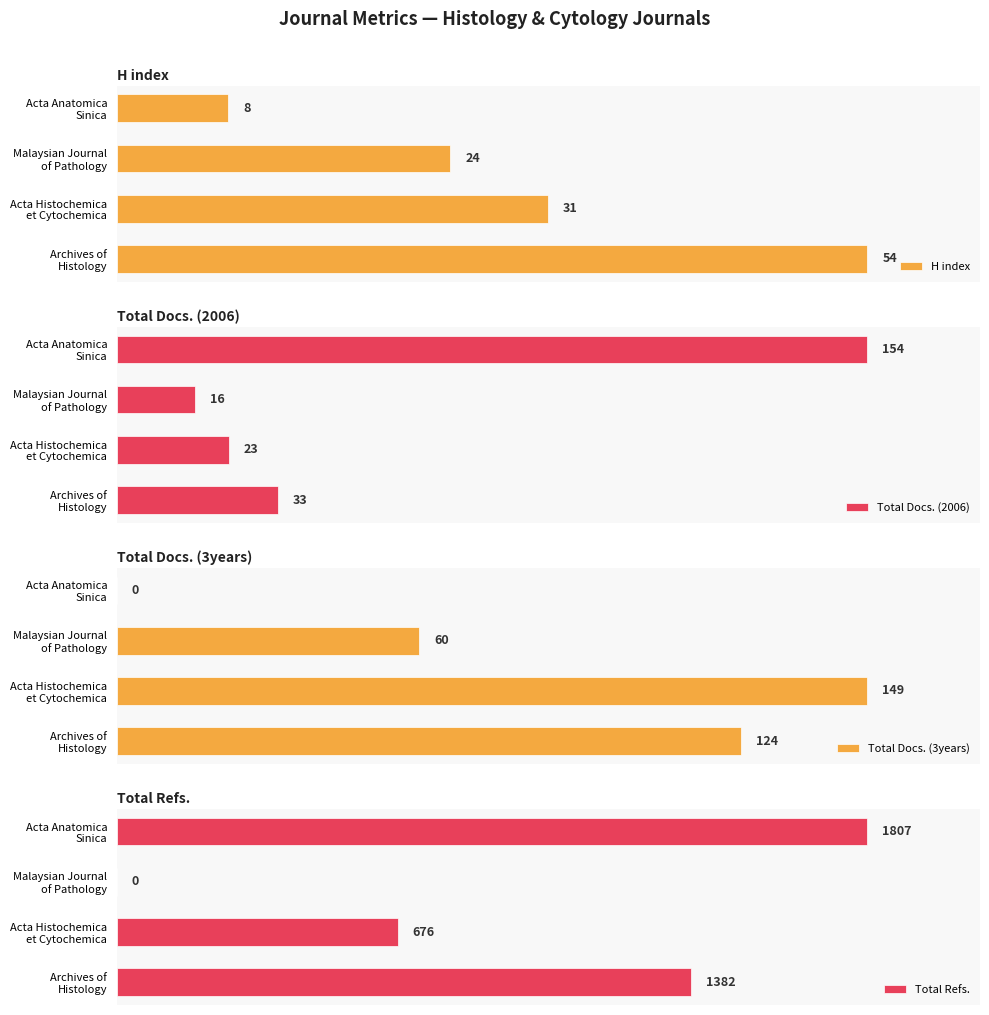

How many groups of bars are there?

4